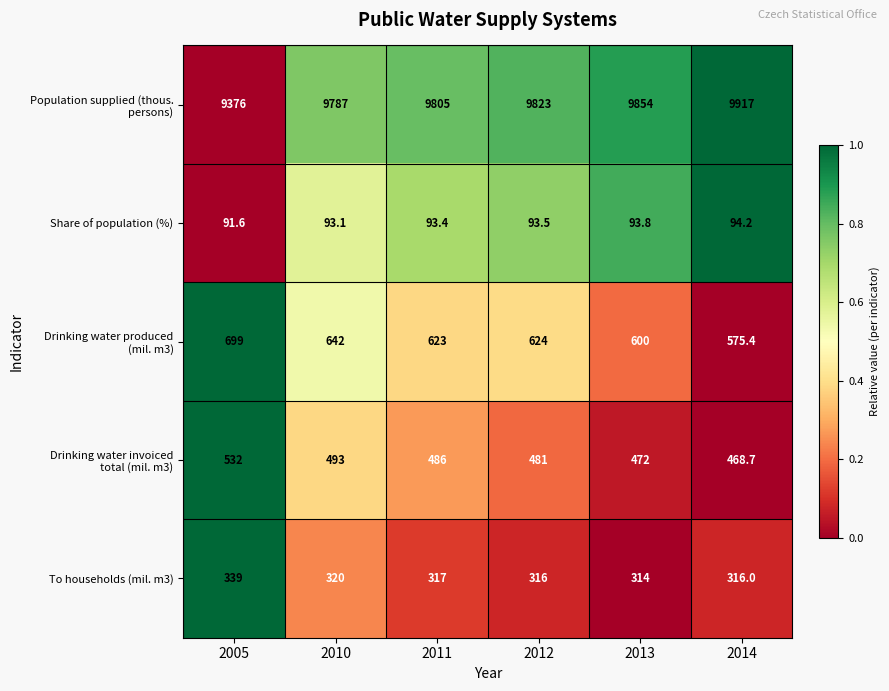

What is the difference between the maximum and minimum values in the Share of population (%) series?

2.6